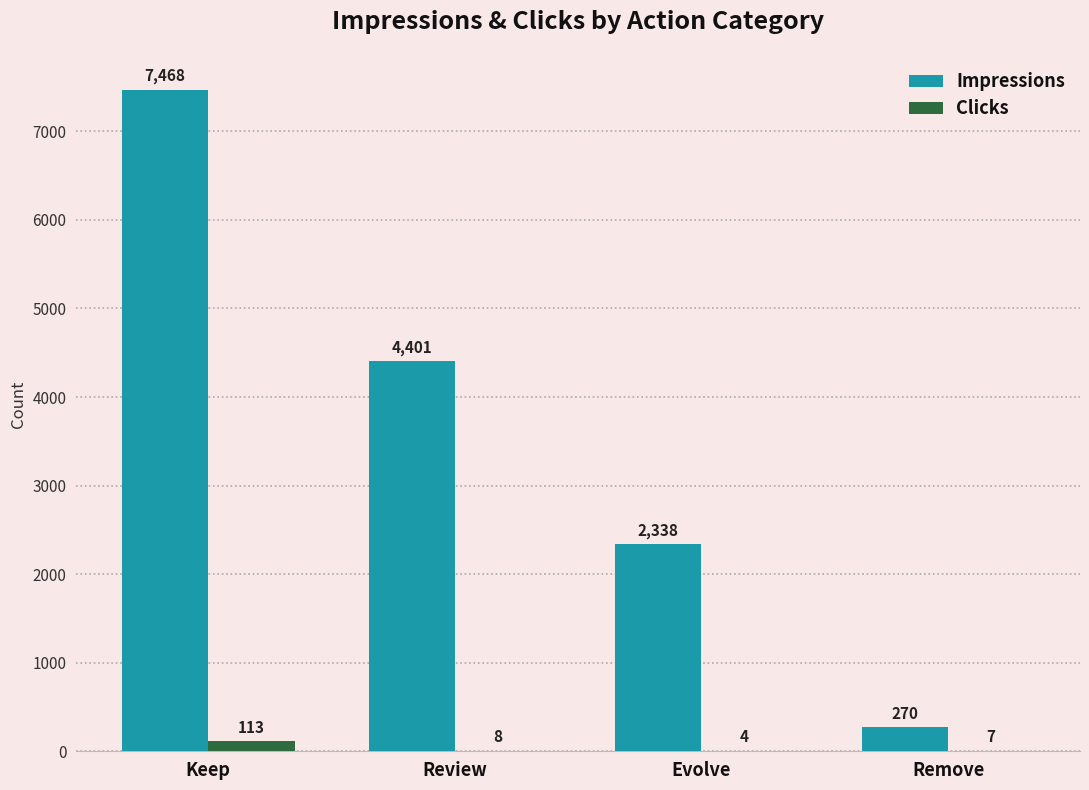

Which series has the widest spread of values?

Impressions